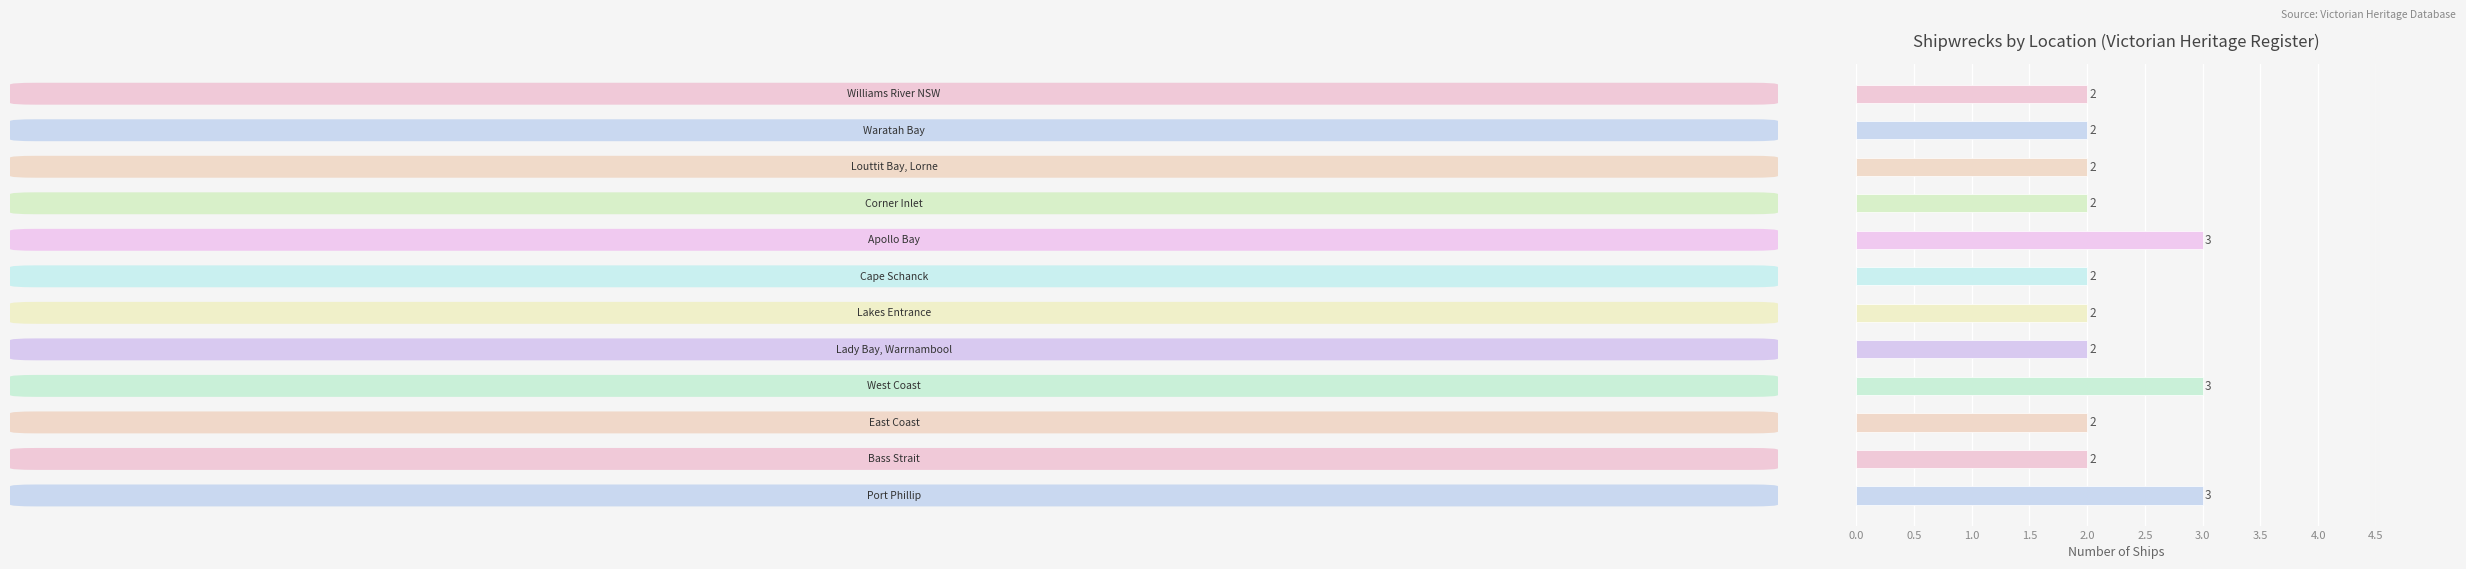

Count the number of data series in this chart.

1